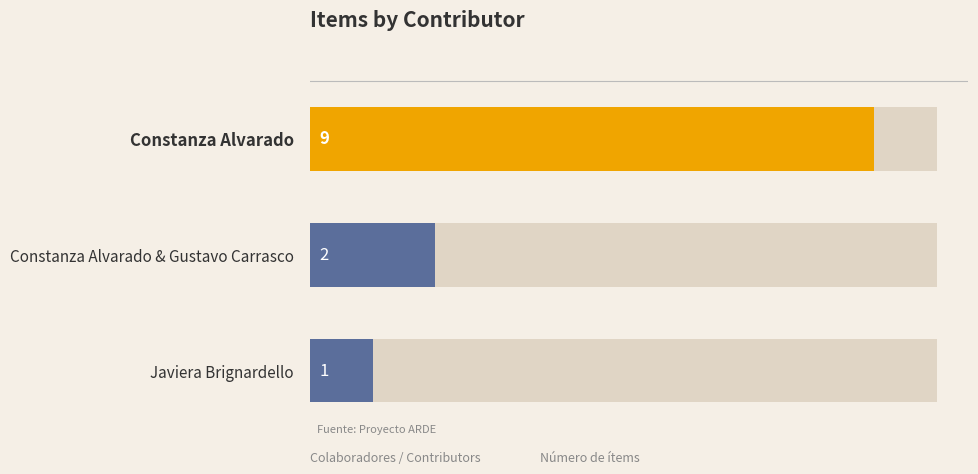

The value at 0 is 5. True or false?

False